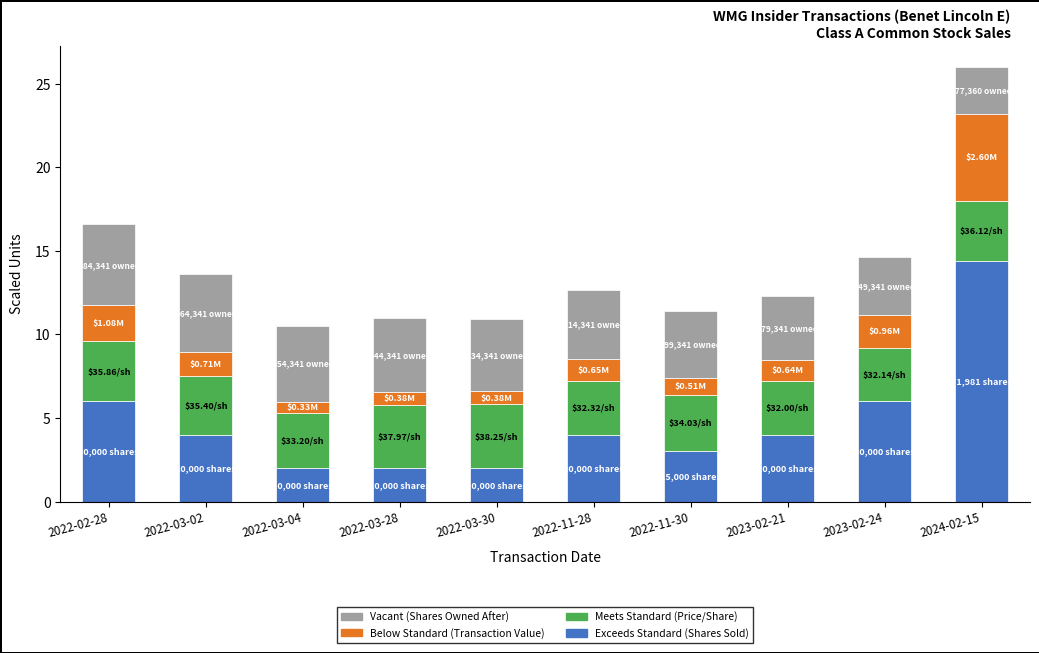

At which category is the sum across all series the highest?

2024-02-15